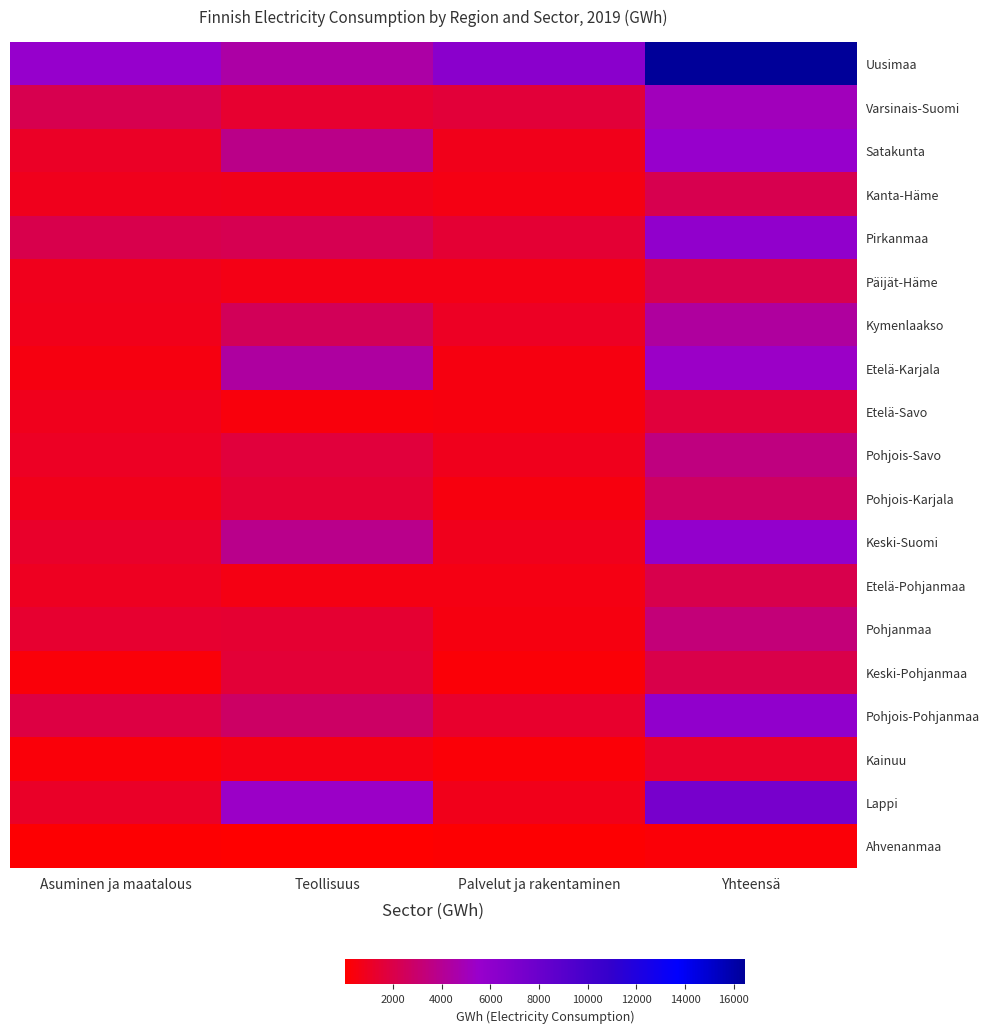

Which series has the largest range (max minus min)?

Uusimaa